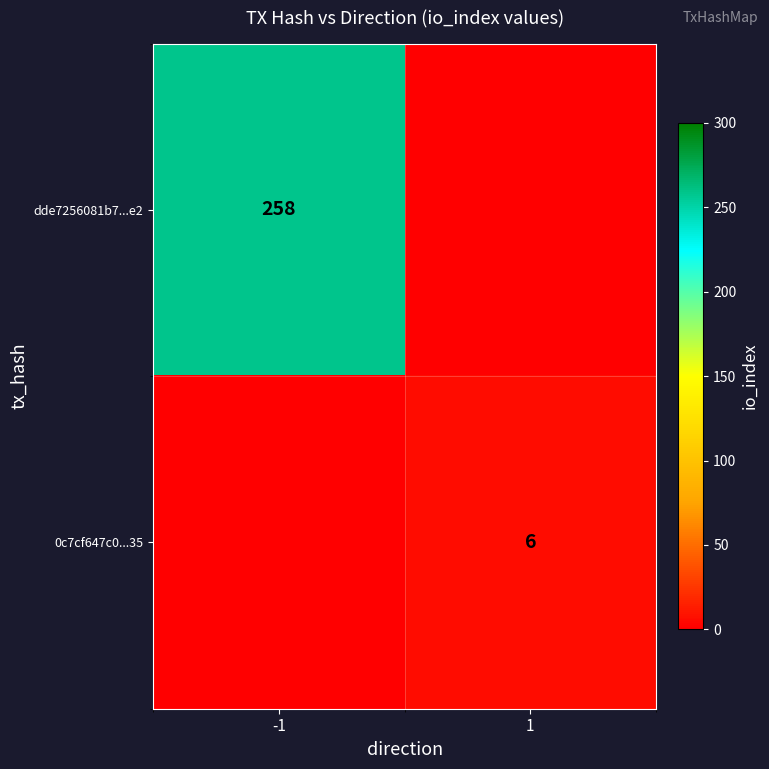

At which category is the sum across all series the highest?

-1